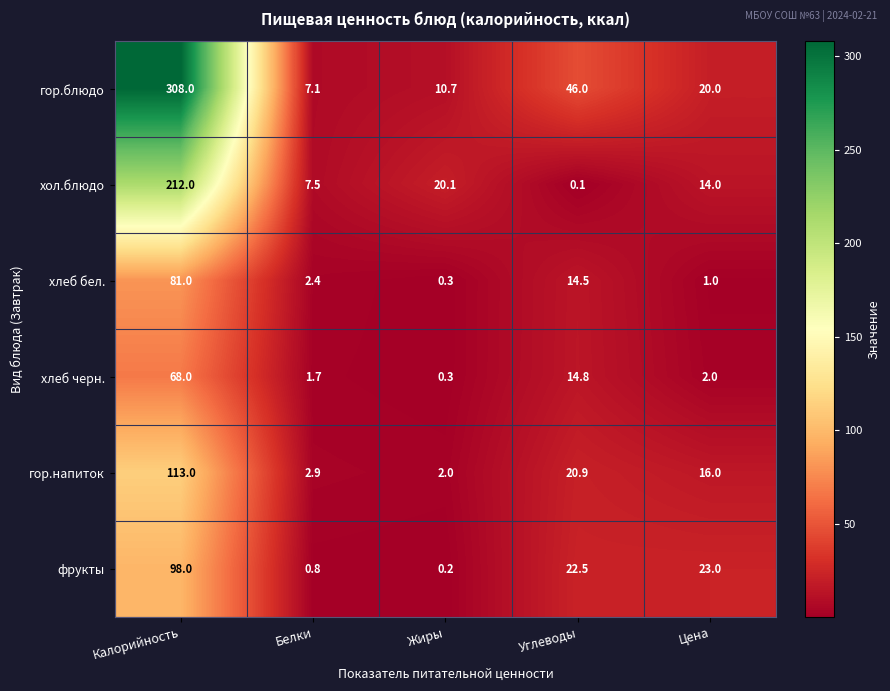

Reading left to right, extract all data points from this chart.

гор.блюдо: 308.0	7.1	10.7	46.0	20.0
хол.блюдо: 212.0	7.5	20.1	0.1	14.0
хлеб бел.: 81.0	2.4	0.3	14.5	1.0
хлеб черн.: 68.0	1.7	0.3	14.8	2.0
гор.напиток: 113.0	2.9	2.0	20.9	16.0
фрукты: 98.0	0.8	0.2	22.5	23.0